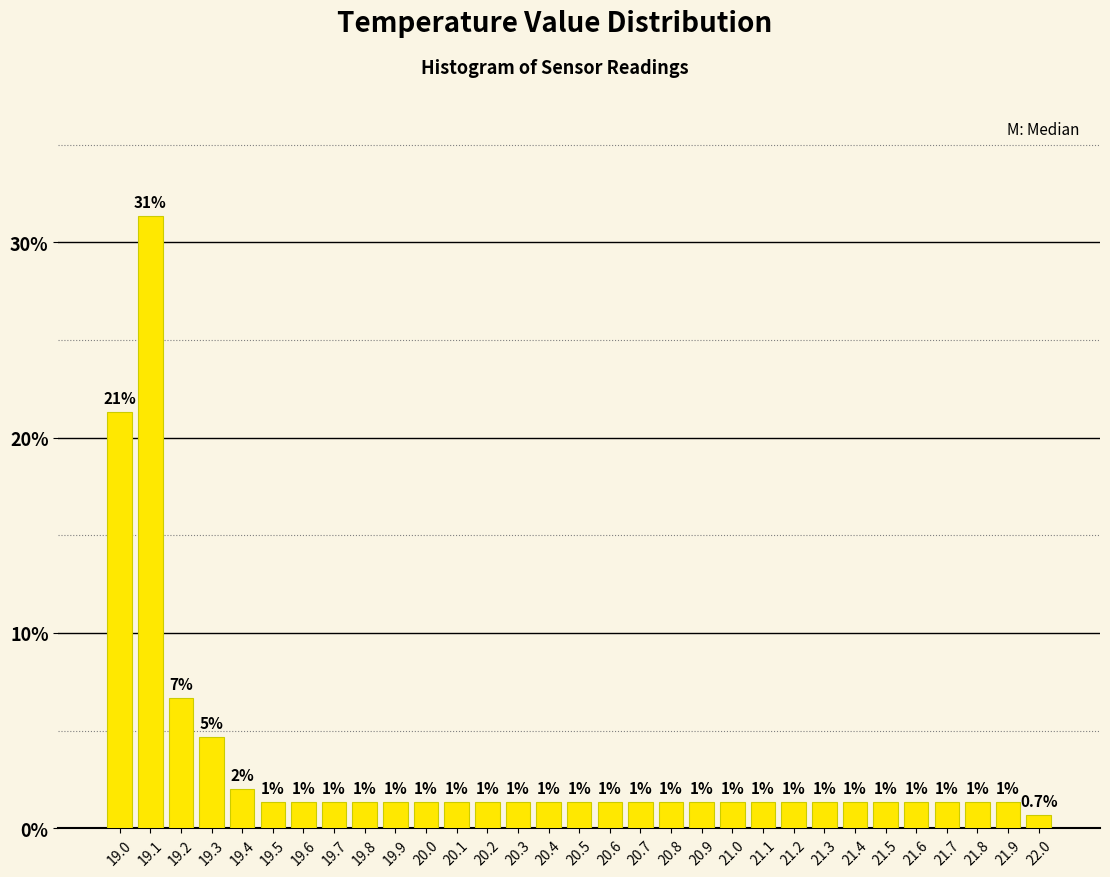

Does the chart contain any negative values?

No